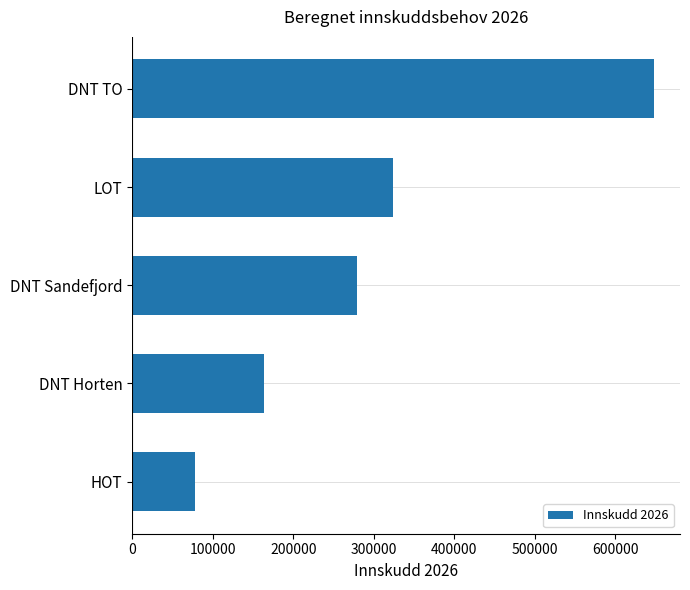

Which has a higher value, DNT Horten or HOT?

DNT Horten